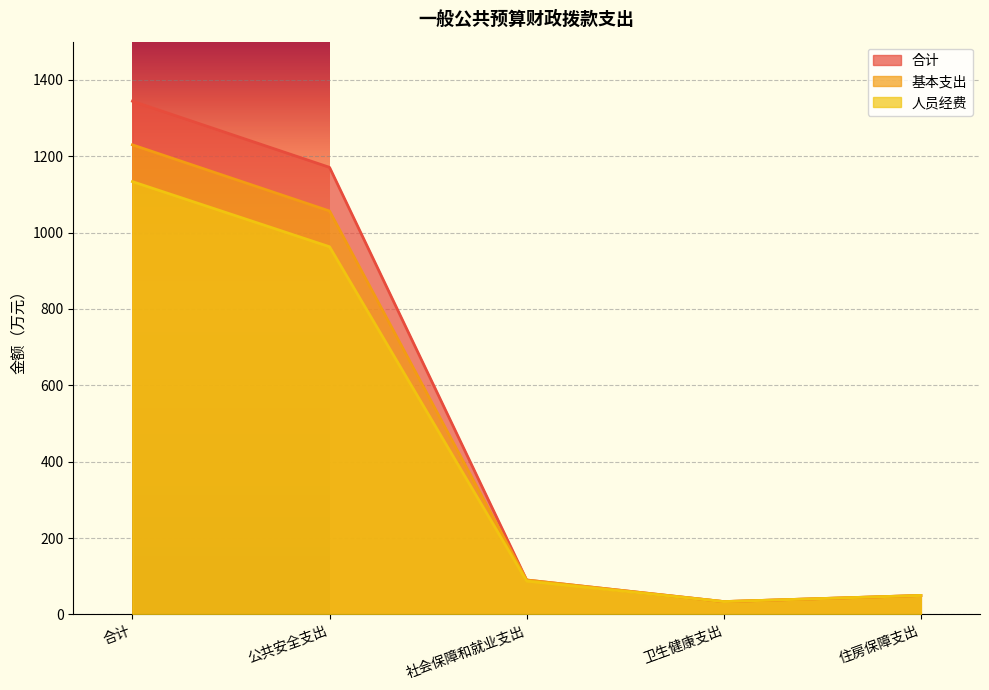

Where is 人员经费 nearest to the value 583?

公共安全支出